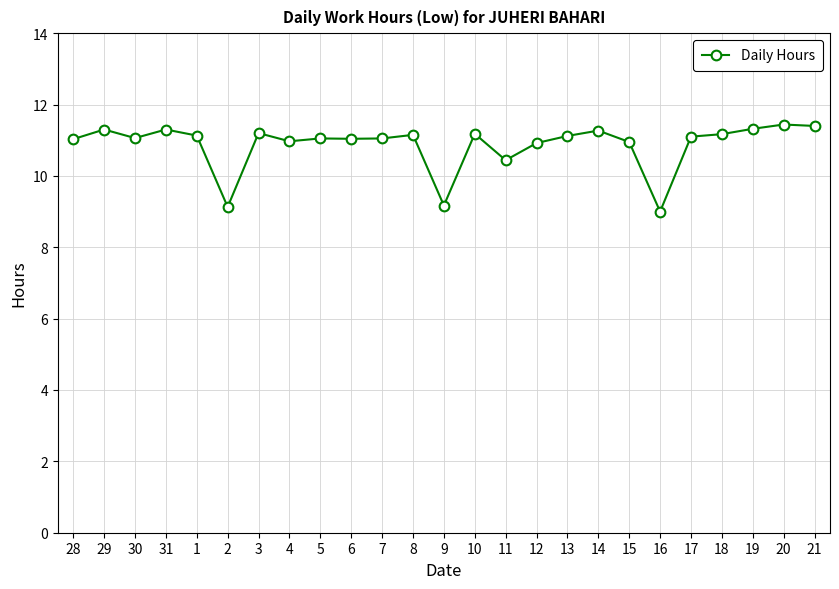

What is the greatest value displayed?

11.4